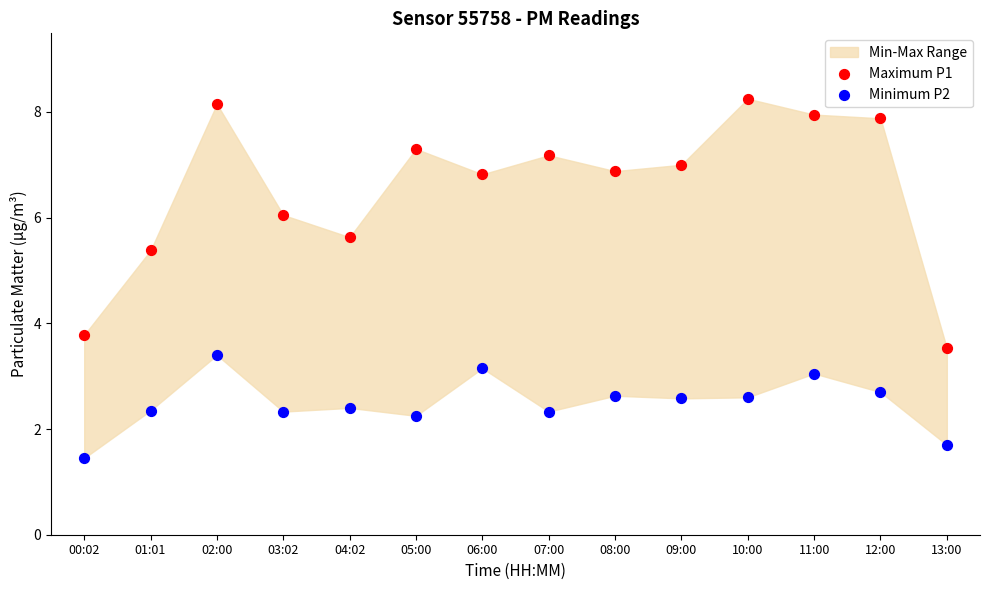

Which series reaches the minimum Y coordinate?

Minimum P2